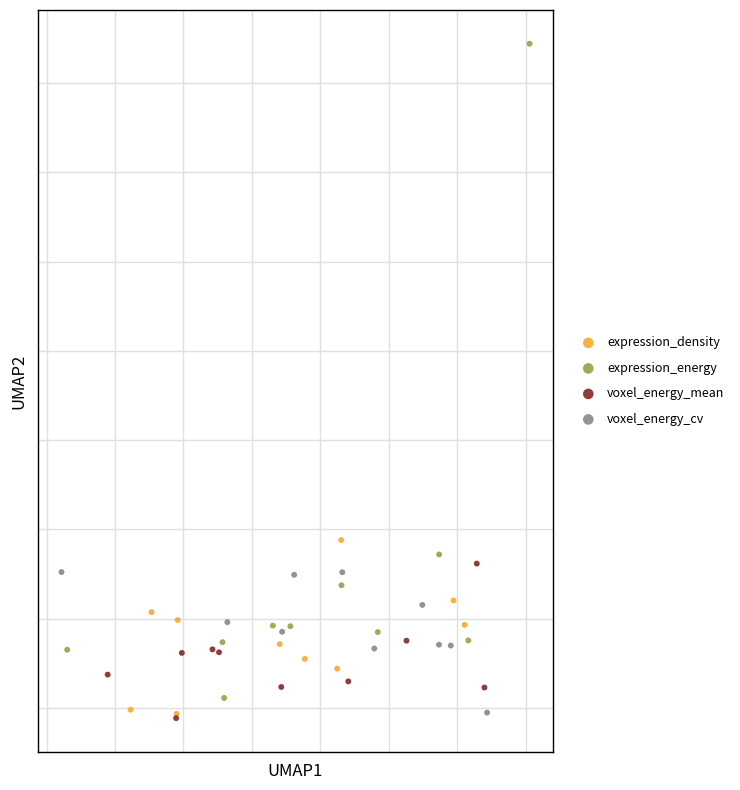

What are all the series names shown in the legend?

expression_density, expression_energy, voxel_energy_mean, voxel_energy_cv